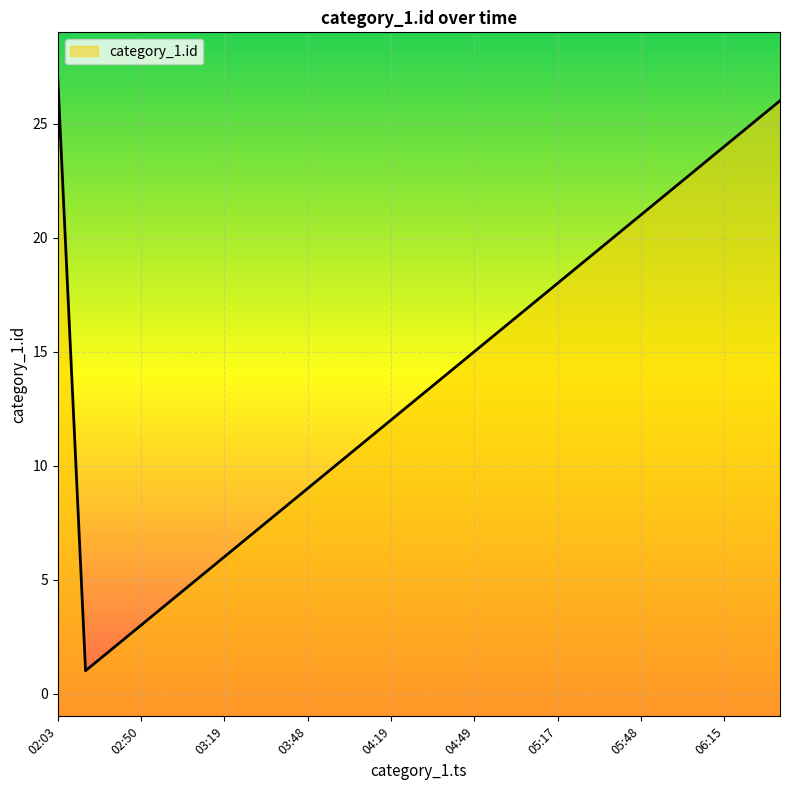

True or false: there are more than 1 points higher than both neighbors.

False